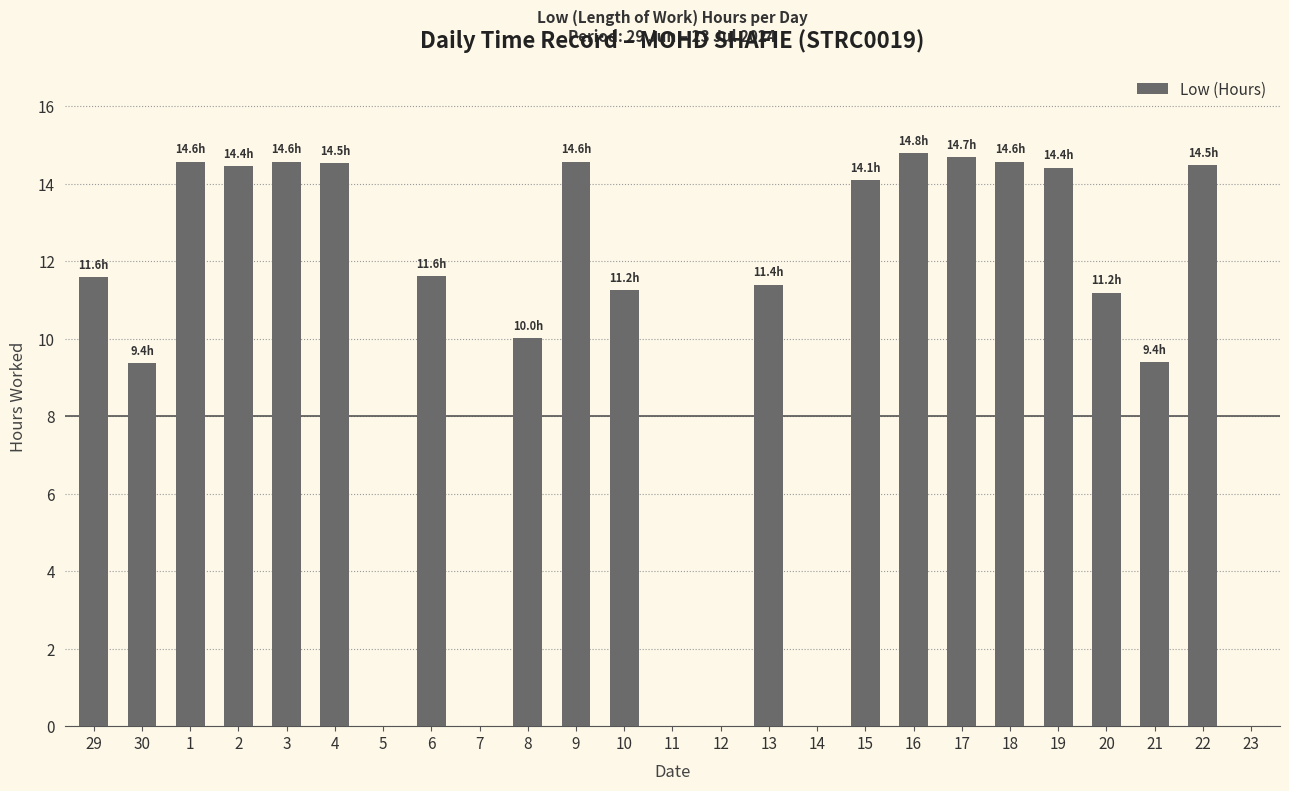

Between 12 and 19, which is larger?

19